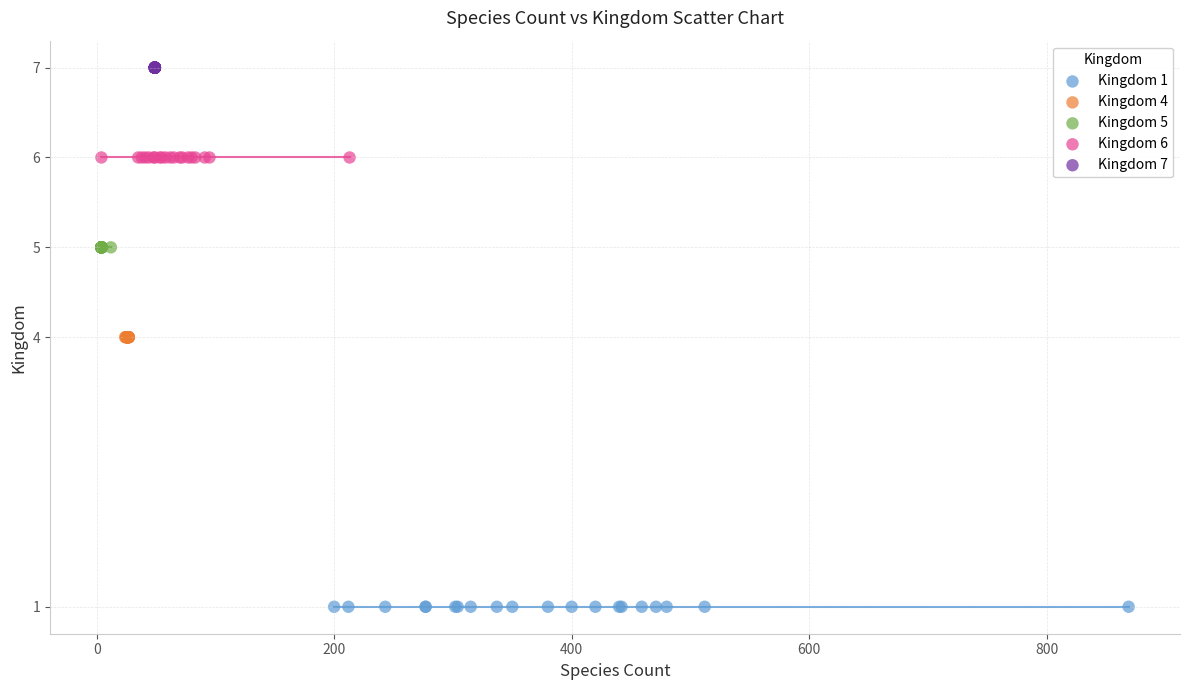

Which series reaches the maximum Y coordinate?

Kingdom 7